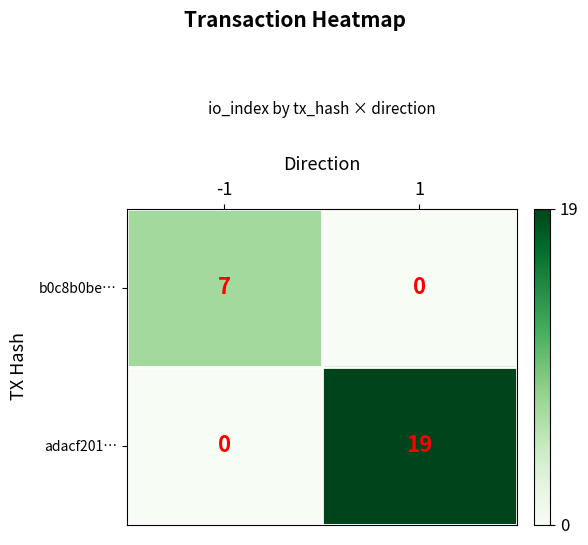

What is the maximum value shown in the chart?

19